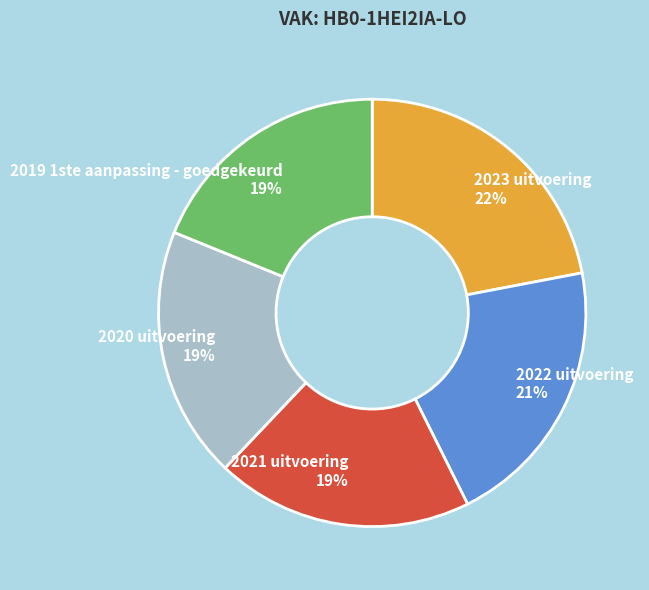

Is there any slice that represents more than half of the pie?

No